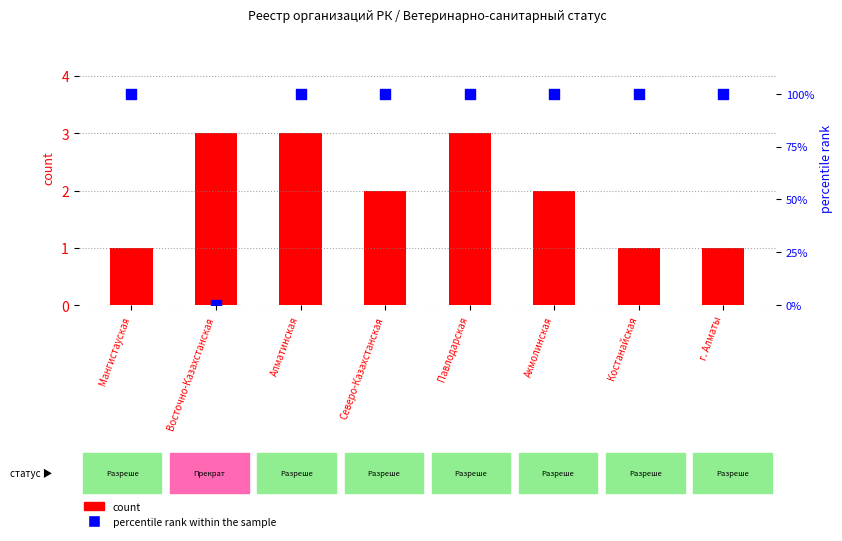

At how many categories does at least one series exceed 89?

7